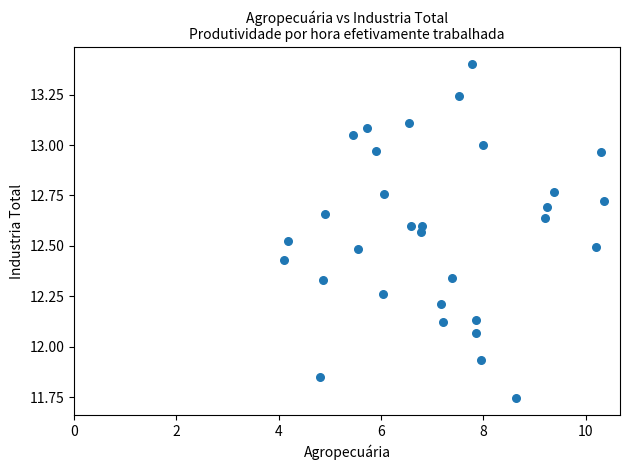

What is the range of Y values (max minus min)?

1.7